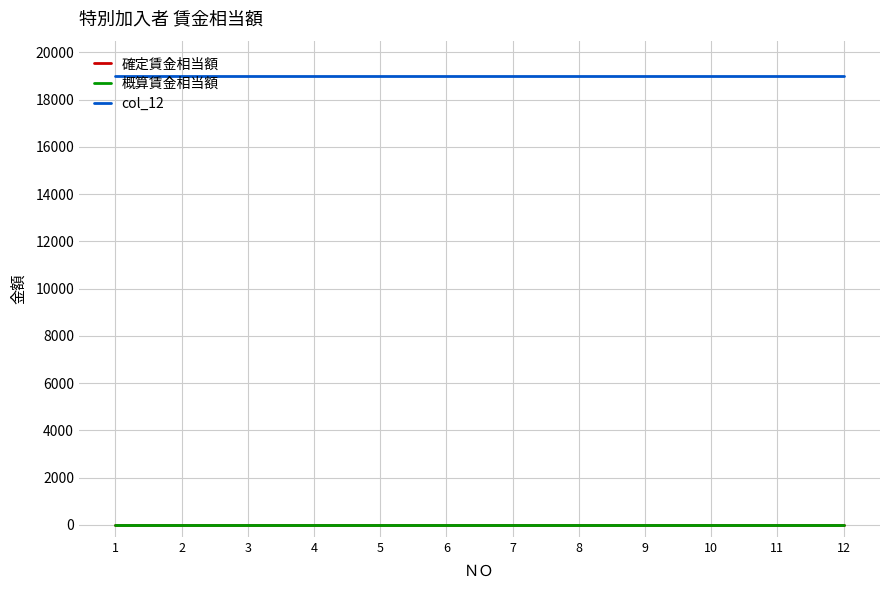

True or false: 概算賃金相当額 has more than 1 points higher than both neighbors.

False